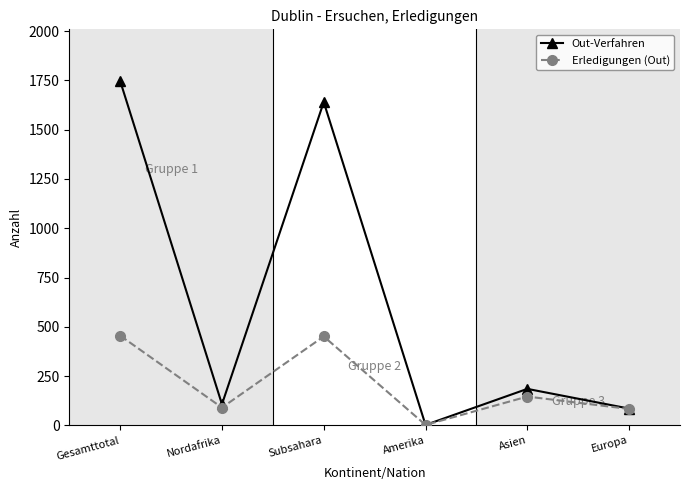

The value of Out-Verfahren at Europa is 85. True or false?

True